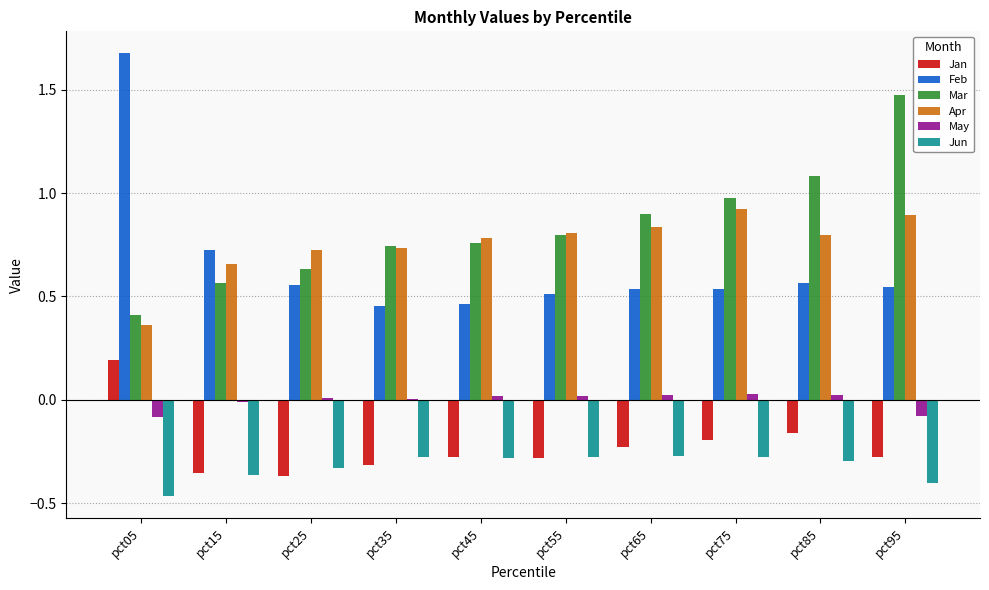

Between pct65 and pct95, which series saw the biggest shift?

Mar